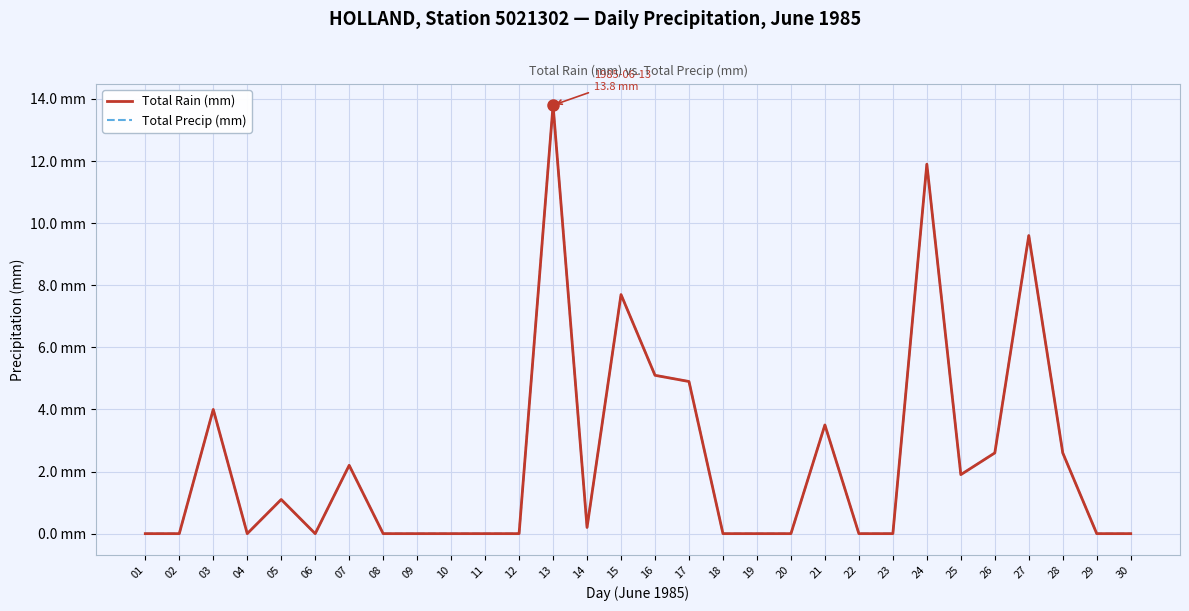

Reading left to right, list all the values displayed in this chart.

Total Rain (mm): 01=0.0	02=0.0	03=4.0	04=0.0	05=1.1	06=0.0	07=2.2	08=0.0	09=0.0	10=0.0	11=0.0	12=0.0	13=13.8	14=0.2	15=7.7	16=5.1	17=4.9	18=0.0	19=0.0	20=0.0	21=3.5	22=0.0	23=0.0	24=11.9	25=1.9	26=2.6	27=9.6	28=2.6	29=0.0	30=0.0
Total Precip (mm): 01=0.0	02=0.0	03=4.0	04=0.0	05=1.1	06=0.0	07=2.2	08=0.0	09=0.0	10=0.0	11=0.0	12=0.0	13=13.8	14=0.2	15=7.7	16=5.1	17=4.9	18=0.0	19=0.0	20=0.0	21=3.5	22=0.0	23=0.0	24=11.9	25=1.9	26=2.6	27=9.6	28=2.6	29=0.0	30=0.0